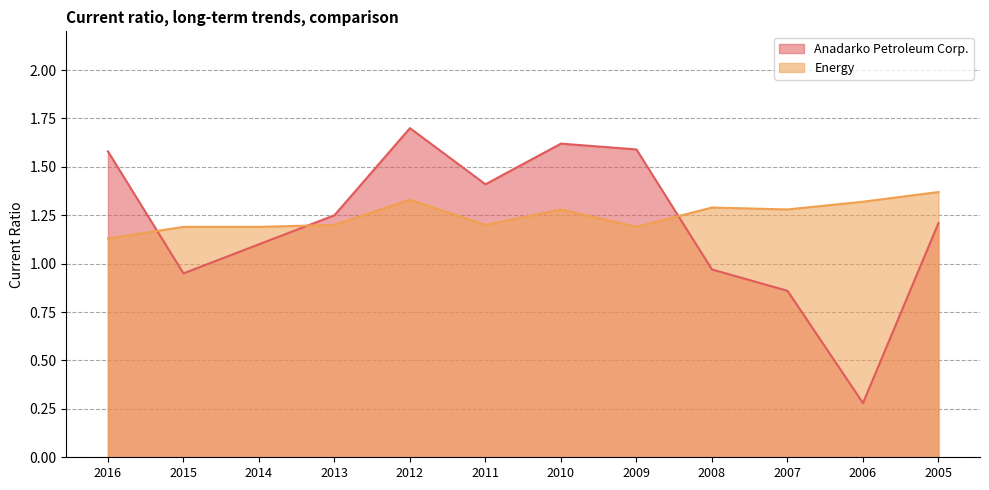

What is the value of the Energy point at the 2nd from the left?

1.2